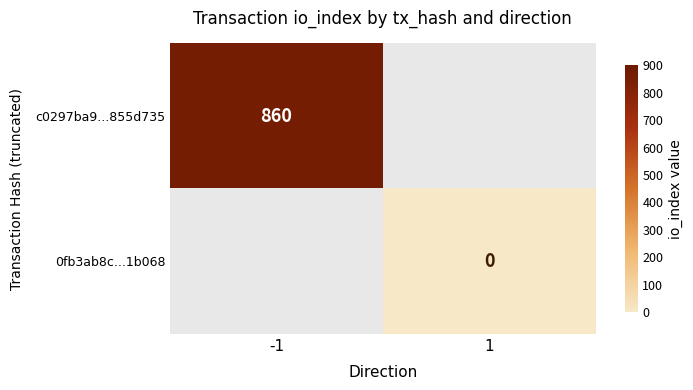

Which category has the highest value across all series?

-1